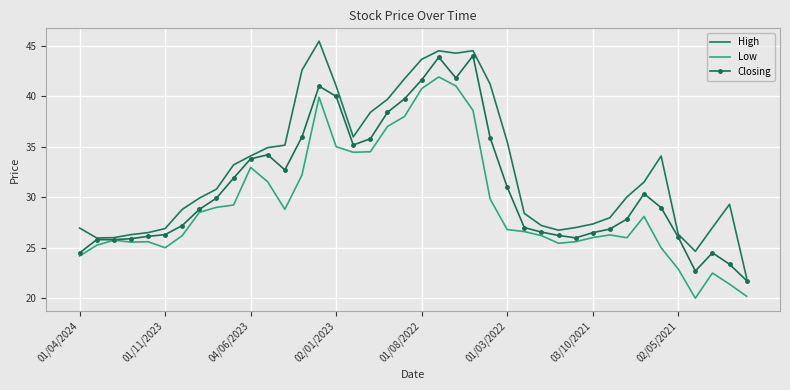

Rank the series by their average value, from highest to lowest.

High, Closing, Low